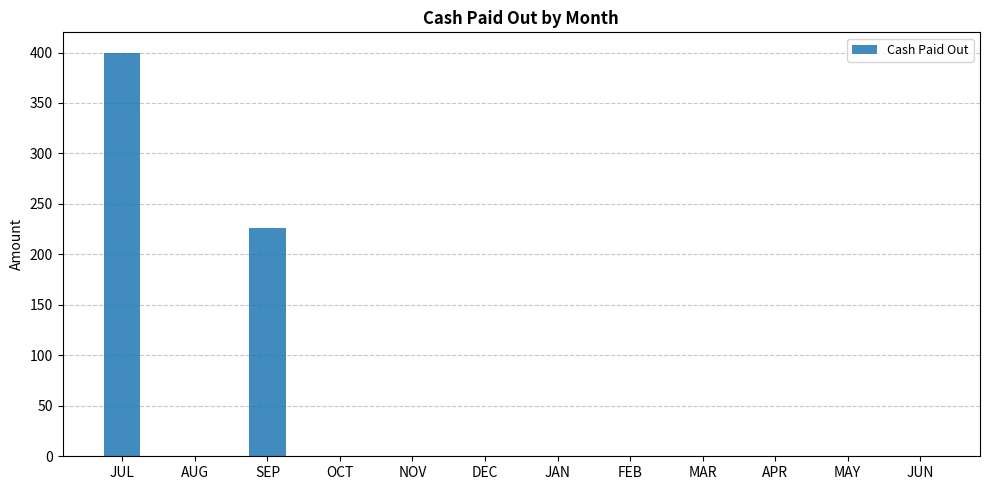

Reading left to right, what are all the values shown in this chart?

JUL=400	AUG=0	SEP=226	OCT=0	NOV=0	DEC=0	JAN=0	FEB=0	MAR=0	APR=0	MAY=0	JUN=0